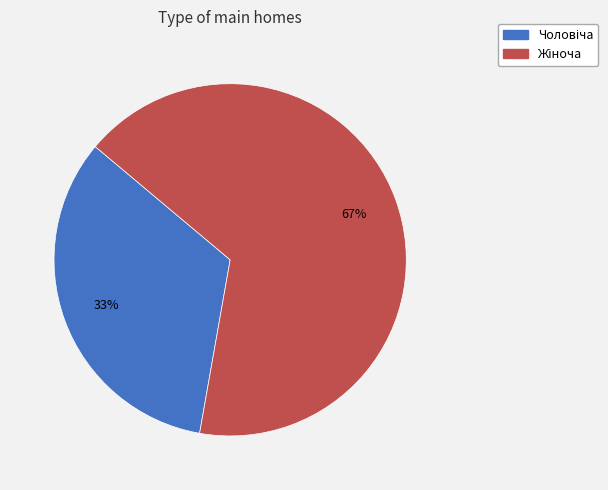

To the nearest percent, what is the average slice percentage?

50%